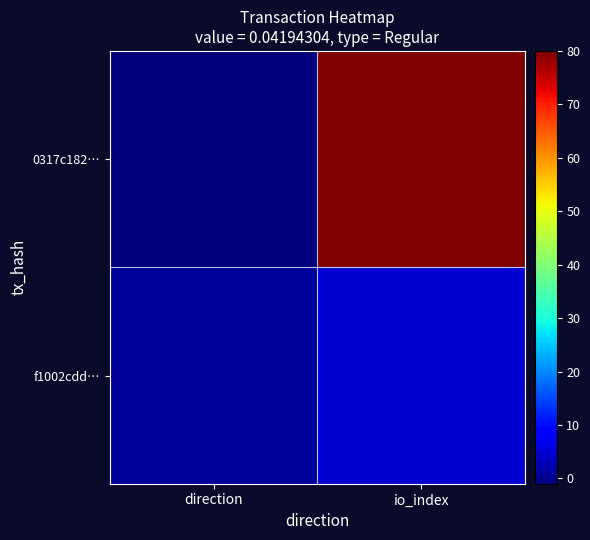

Reading right to left, list all the values displayed in this chart.

0317c182…: io_index=80	direction=-1
f1002cdd…: io_index=5	direction=1